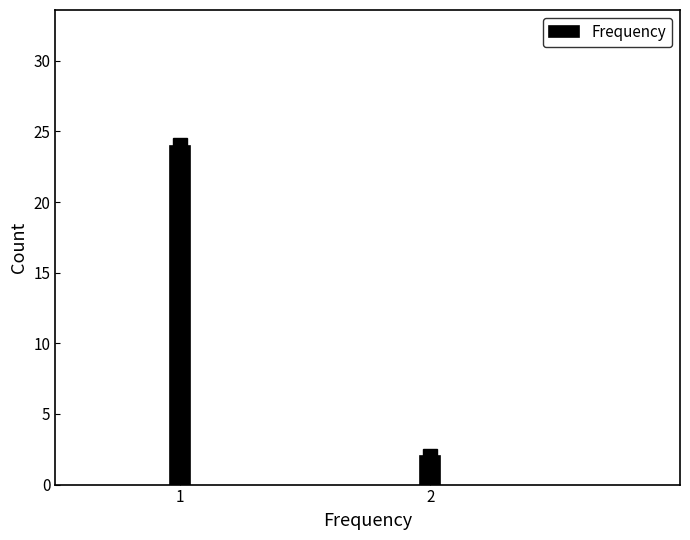

Reading left to right, list all the values displayed in this chart.

1=24	2=2